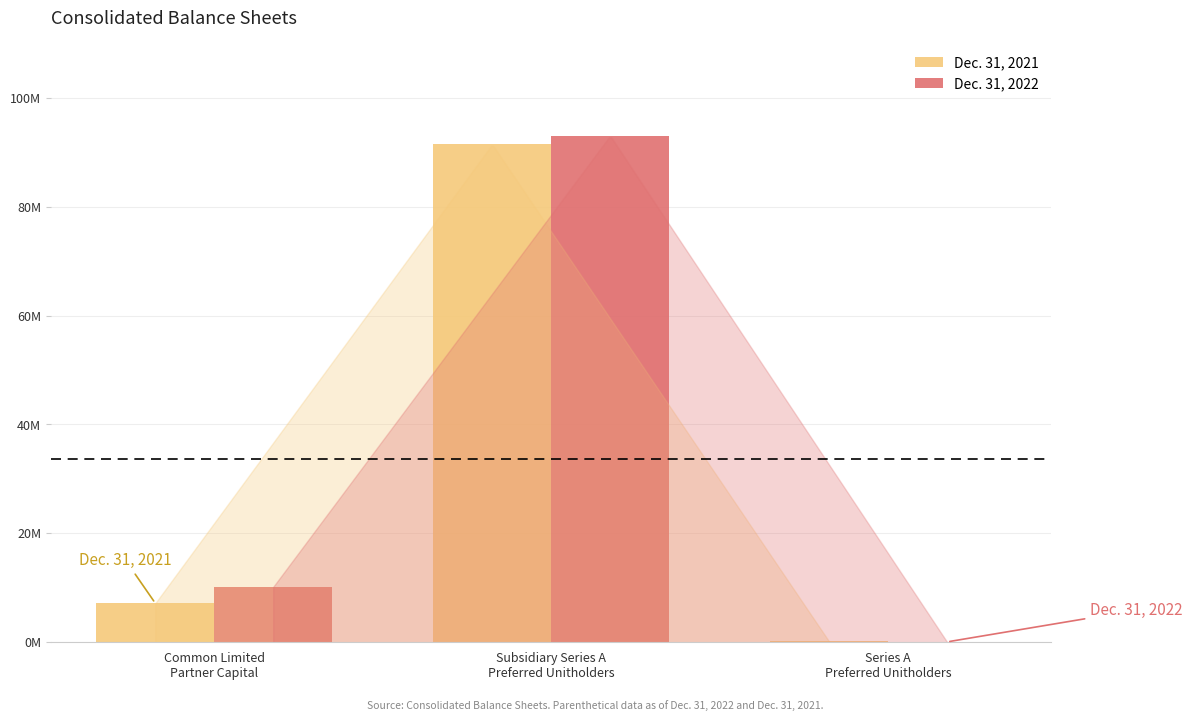

Where is Dec. 31, 2021 nearest to the value 45791223?

Common Limited
Partner Capital